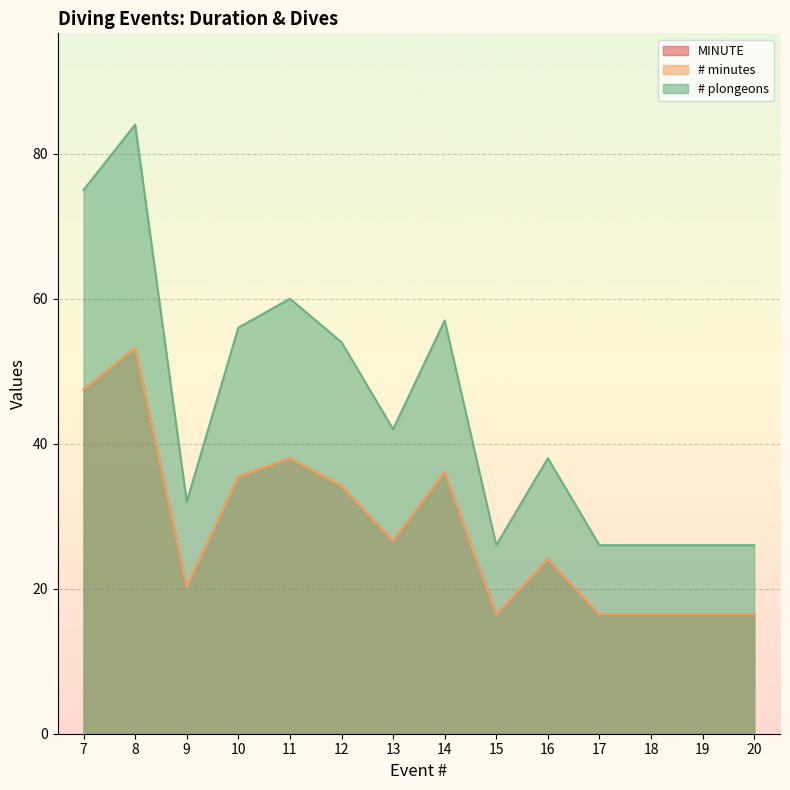

True or false: # plongeons and MINUTE intersect in this chart.

False